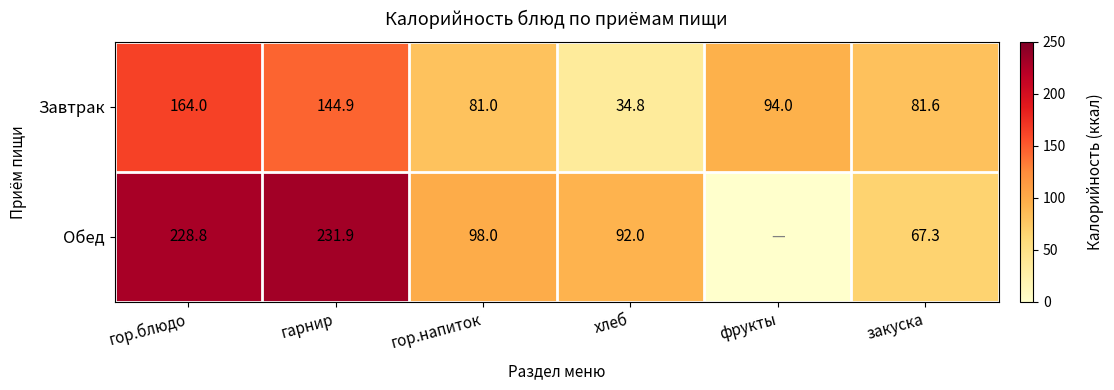

At which category does the chart reach its minimum across all series?

фрукты